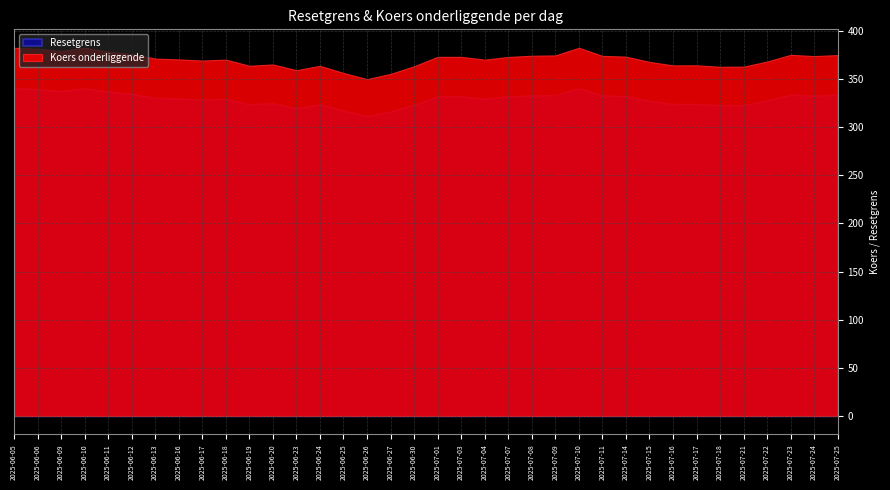

List the series in order of their peak value, lowest first.

Resetgrens, Koers onderliggende